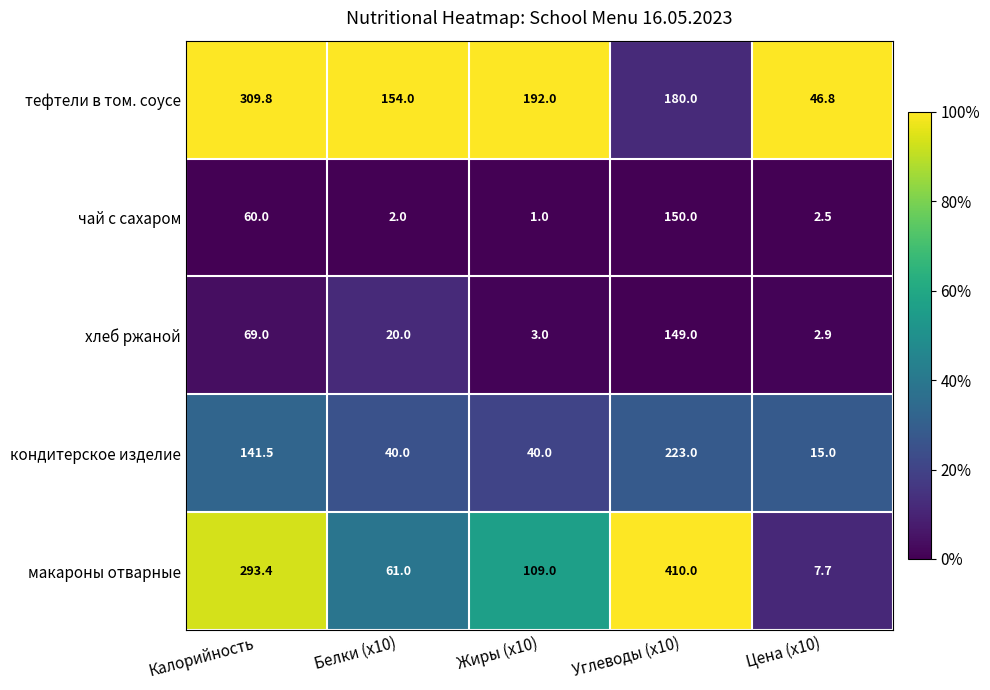

Where does the кондитерское изделие series first go above 40?

Калорийность